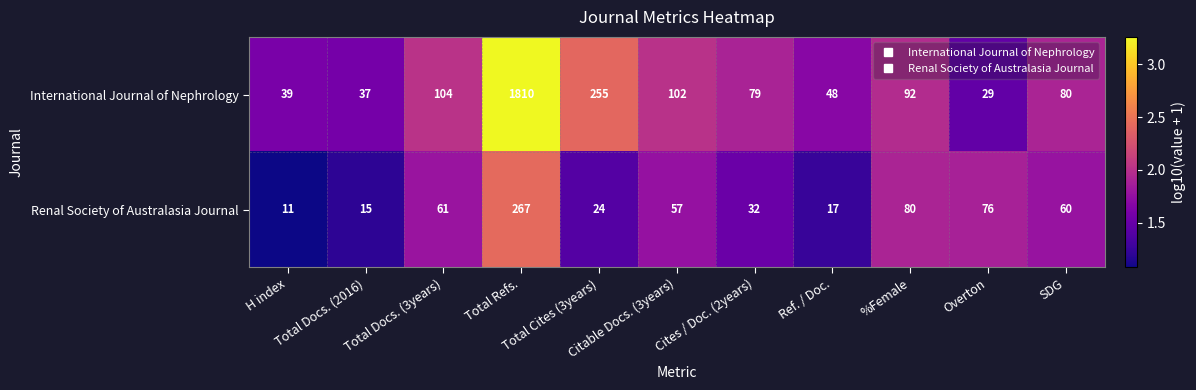

Rank the series by their maximum value, from highest to lowest.

International Journal of Nephrology, Renal Society of Australasia Journal